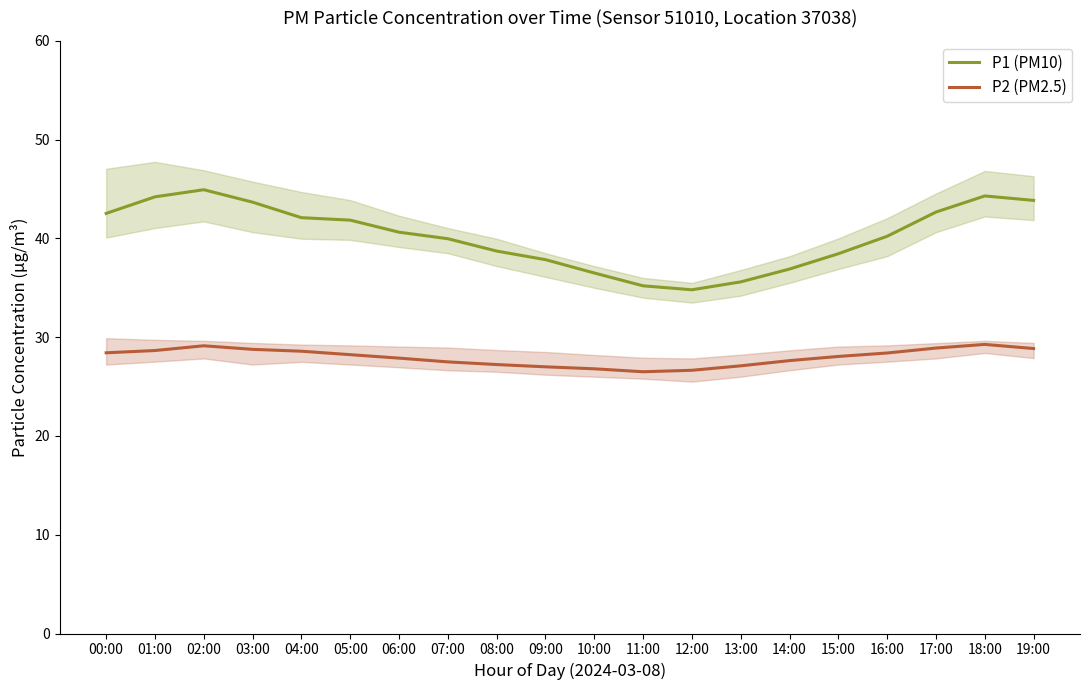

True or false: P1 (PM10) and P2 (PM2.5) cross at least once.

False